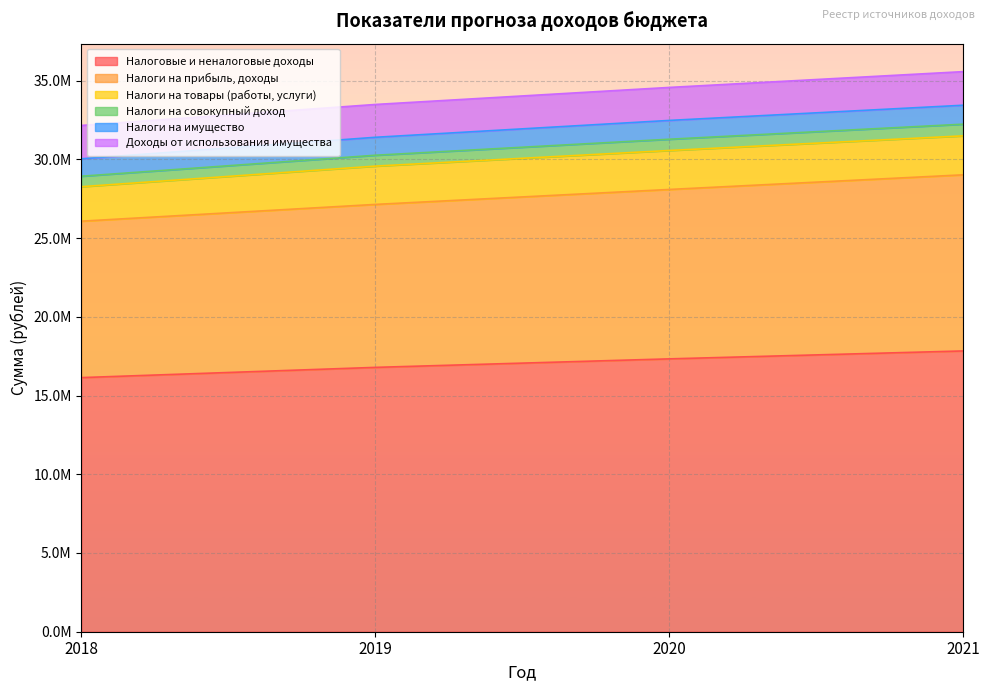

At which category is the sum across all series the highest?

2021